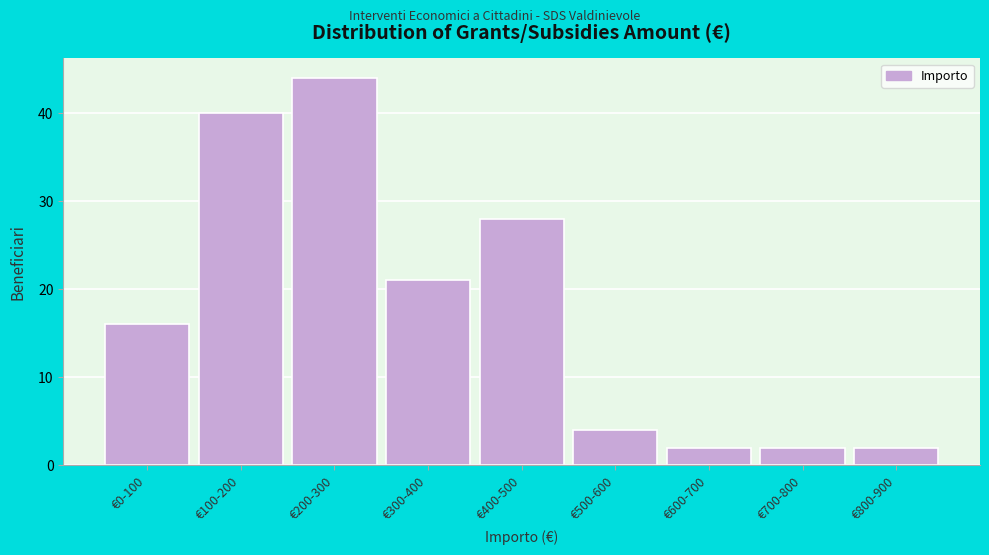

Reading right to left, list all the values displayed in this chart.

€800-900=2	€700-800=2	€600-700=2	€500-600=4	€400-500=28	€300-400=21	€200-300=44	€100-200=40	€0-100=16